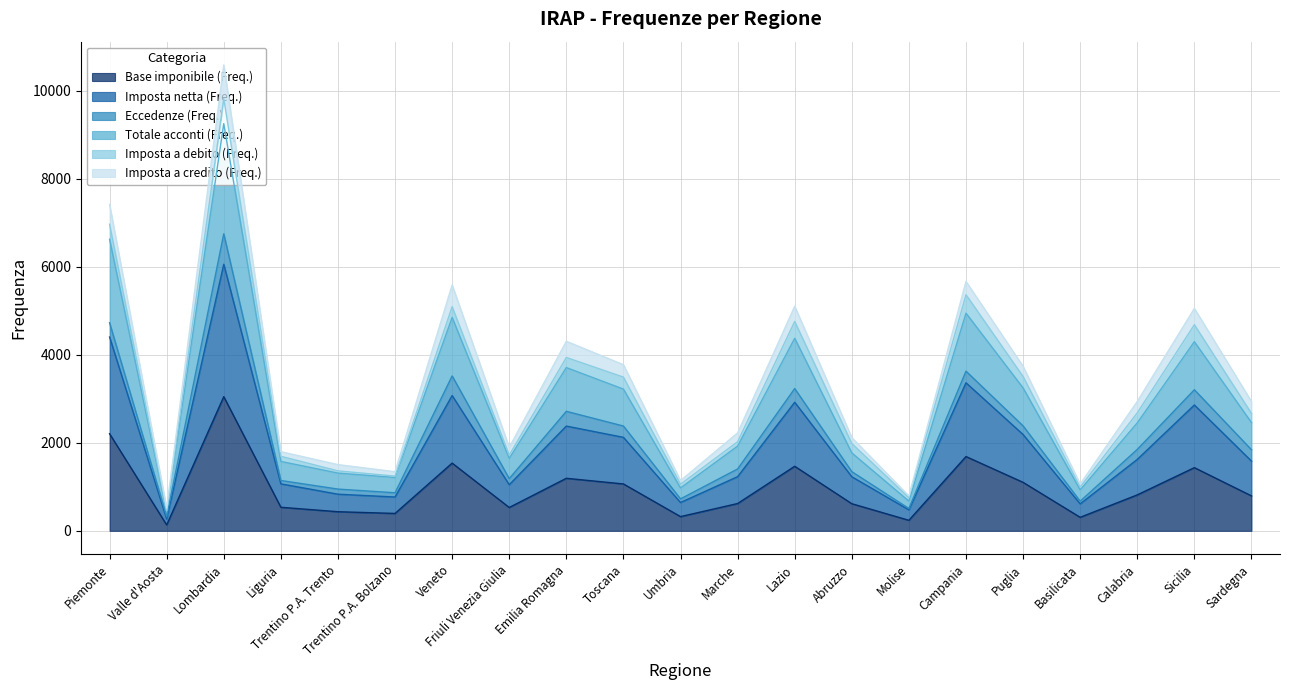

What is the approximate value of Base imponibile (Freq.) at Liguria?

535